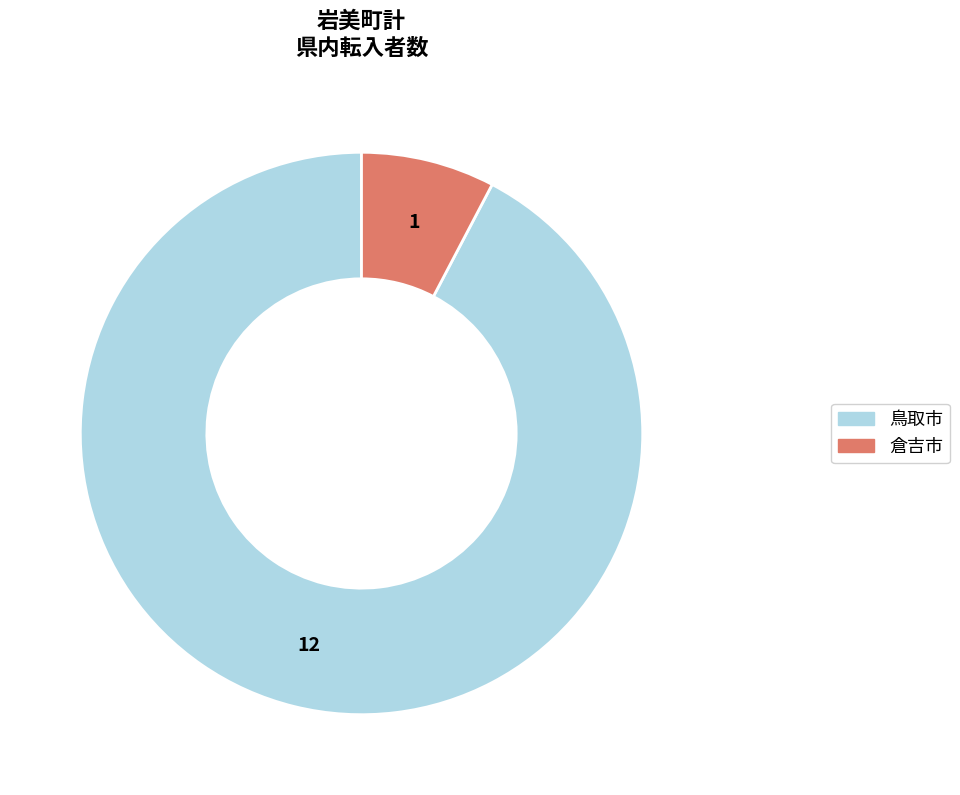

Is there a majority slice in this chart?

Yes